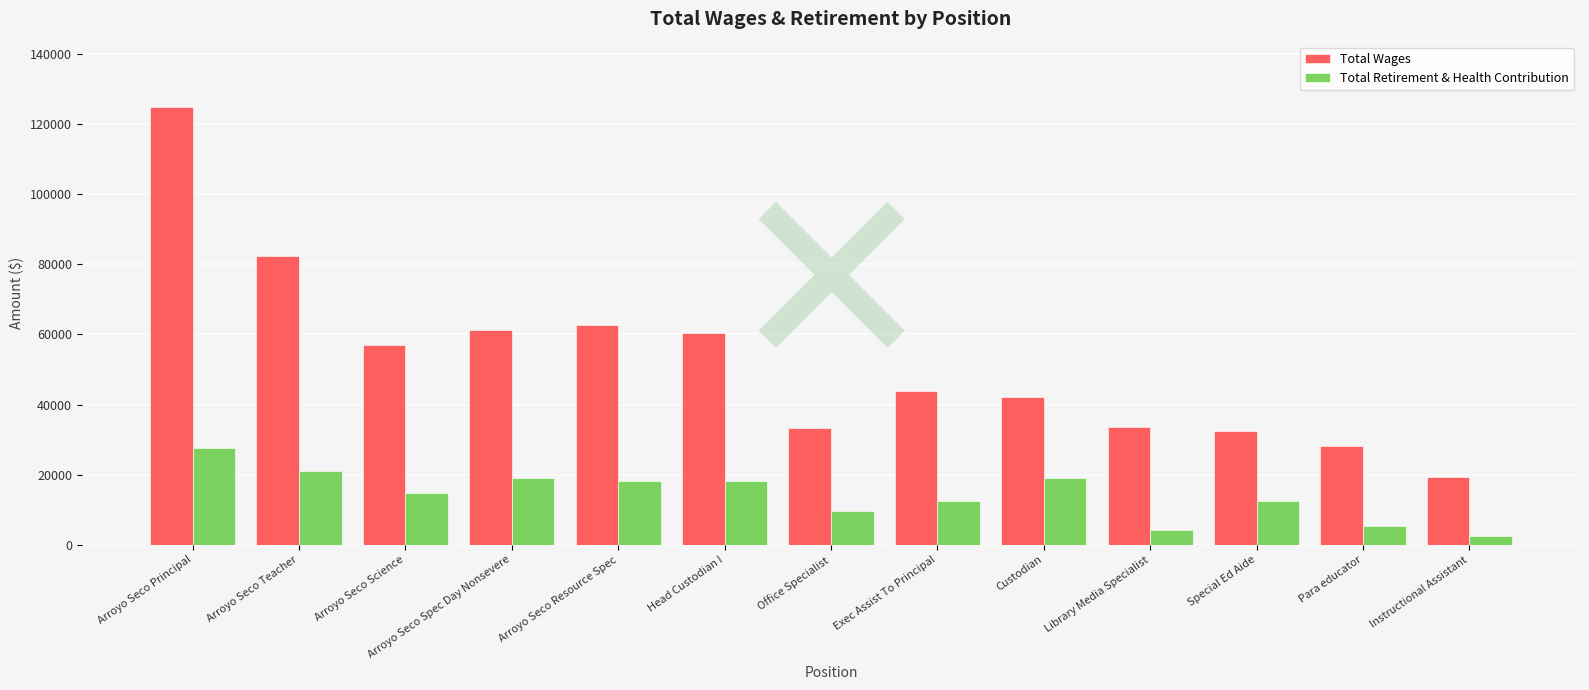

Does the chart contain any negative values?

No